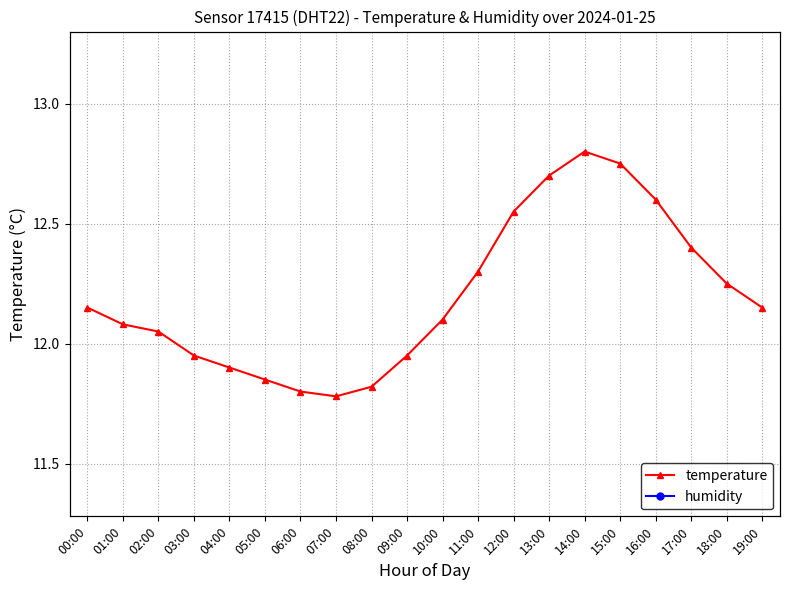

What is the difference between the temperature values at 14:00 and 19:00?

0.7